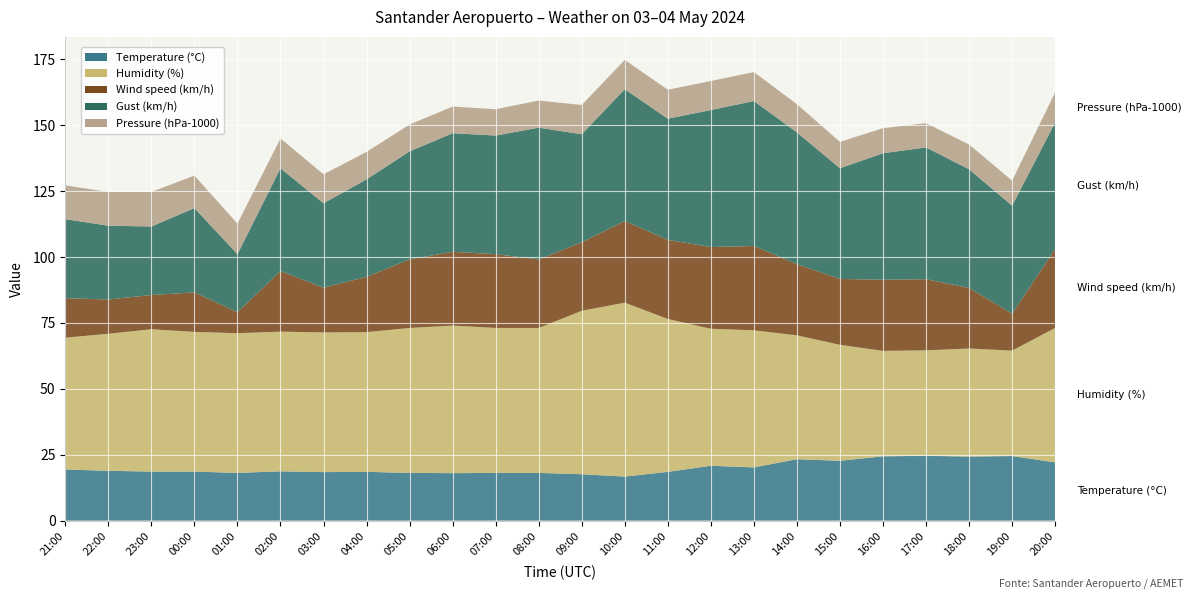

Reading left to right, what are all the values shown in this chart?

Temperature (°C): 21:00=19.4	22:00=18.9	23:00=18.6	00:00=18.6	01:00=18.1	02:00=18.7	03:00=18.4	04:00=18.5	05:00=18.1	06:00=18.0	07:00=18.1	08:00=18.1	09:00=17.6	10:00=16.7	11:00=18.5	12:00=20.8	13:00=20.2	14:00=23.3	15:00=22.7	16:00=24.4	17:00=24.6	18:00=24.3	19:00=24.5	20:00=22.1
Humidity (%): 21:00=50.0	22:00=52.0	23:00=54.0	00:00=53.0	01:00=53.0	02:00=53.0	03:00=53.0	04:00=53.0	05:00=55.0	06:00=56.0	07:00=55.0	08:00=55.0	09:00=62.0	10:00=66.0	11:00=58.0	12:00=52.0	13:00=52.0	14:00=47.0	15:00=44.0	16:00=40.0	17:00=40.0	18:00=41.0	19:00=40.0	20:00=51.0
Wind speed (km/h): 21:00=15.0	22:00=13.0	23:00=13.0	00:00=15.0	01:00=8.0	02:00=23.0	03:00=17.0	04:00=21.0	05:00=26.0	06:00=28.0	07:00=28.0	08:00=26.0	09:00=26.0	10:00=31.0	11:00=30.0	12:00=31.0	13:00=32.0	14:00=27.0	15:00=25.0	16:00=27.0	17:00=27.0	18:00=23.0	19:00=14.0	20:00=30.0
Gust (km/h): 21:00=30.0	22:00=28.0	23:00=26.0	00:00=32.0	01:00=22.0	02:00=39.0	03:00=32.0	04:00=37.0	05:00=41.0	06:00=45.0	07:00=45.0	08:00=50.0	09:00=41.0	10:00=50.0	11:00=46.0	12:00=52.0	13:00=55.0	14:00=50.0	15:00=42.0	16:00=48.0	17:00=50.0	18:00=45.0	19:00=41.0	20:00=48.0
Pressure (hPa-1000): 21:00=12.8	22:00=12.8	23:00=13.1	00:00=12.3	01:00=11.6	02:00=11.3	03:00=11.0	04:00=10.4	05:00=10.2	06:00=10.1	07:00=10.0	08:00=10.3	09:00=11.1	10:00=11.1	11:00=11.0	12:00=11.0	13:00=11.0	14:00=10.7	15:00=10.0	16:00=9.5	17:00=9.2	18:00=9.4	19:00=9.5	20:00=11.4